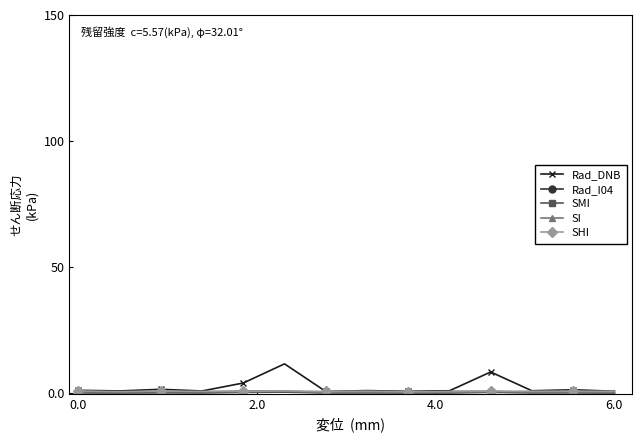

Which series has the largest range (max minus min)?

Rad_DNB